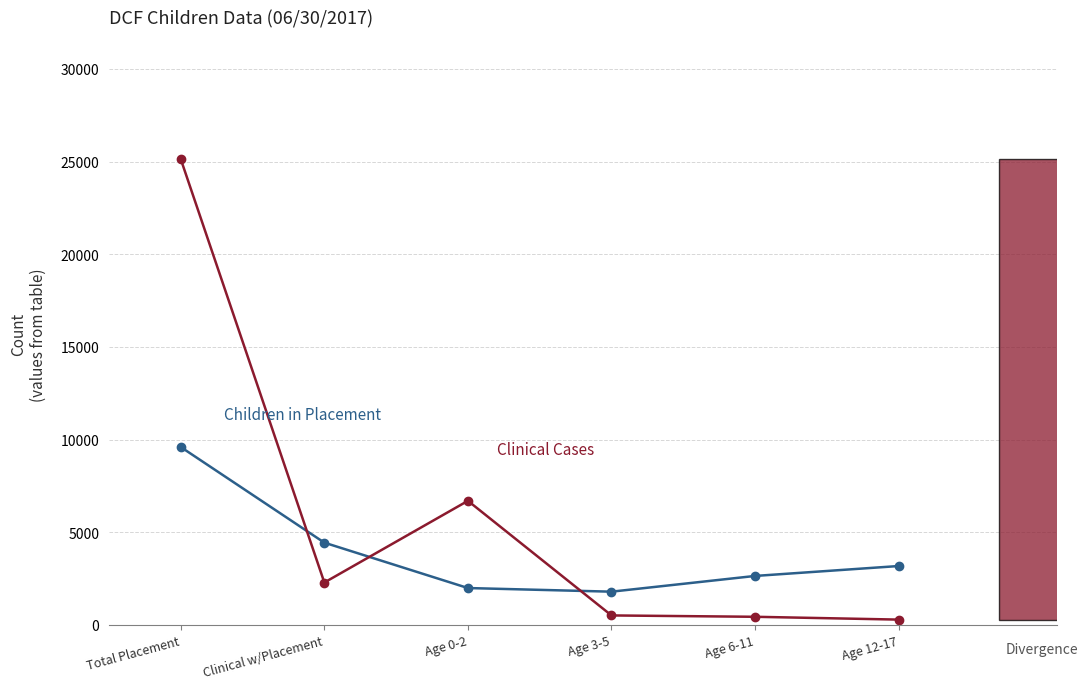

Which label corresponds to the largest value in the chart?

Total Placement